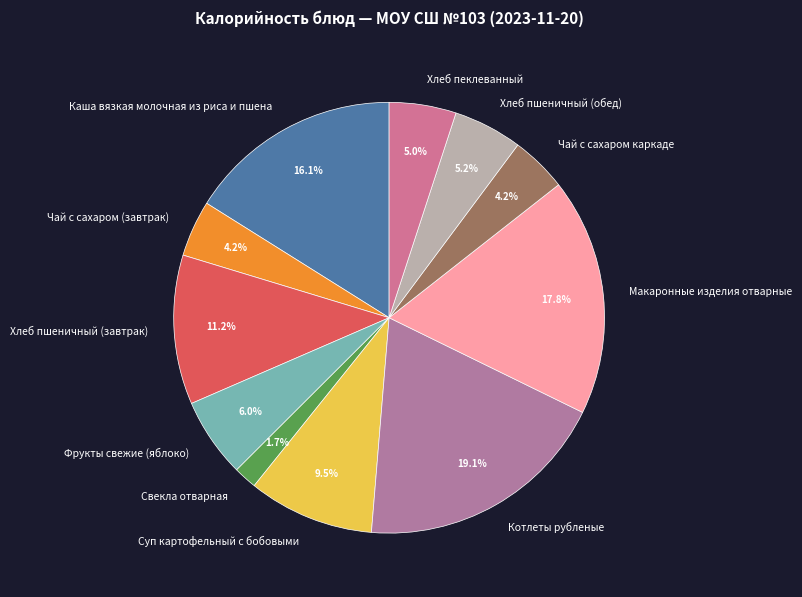

Is the sum of Макаронные изделия отварные and Хлеб пшеничный (обед) greater than half?

No